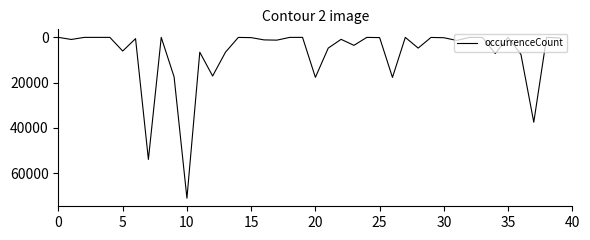

What is the greatest value displayed?

71048